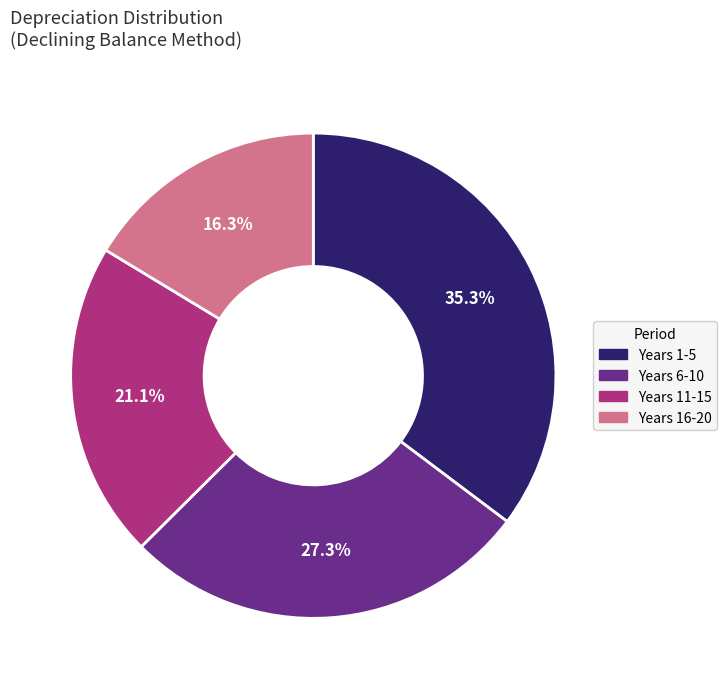

What is the ratio of the value at Years 1-5 to the value at Years 11-15?

1.7